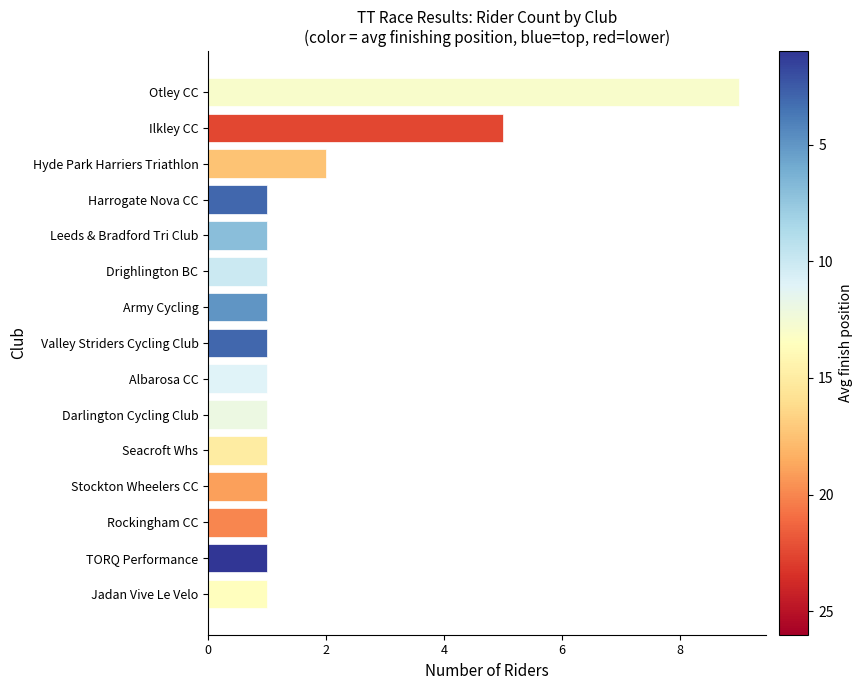

Are the bars horizontal?

Yes